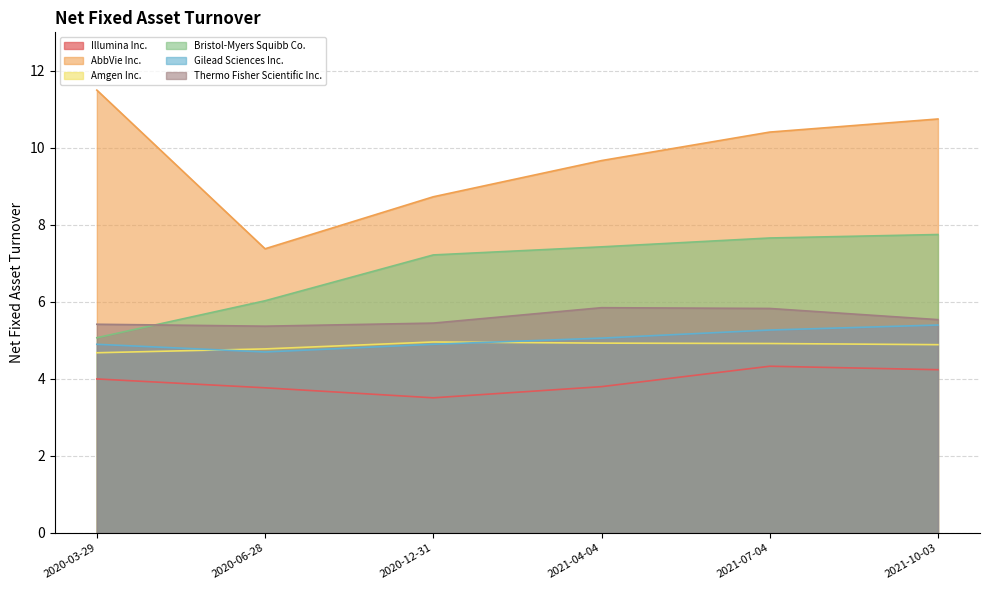

True or false: Thermo Fisher Scientific Inc. and Bristol-Myers Squibb Co. cross at least once.

True